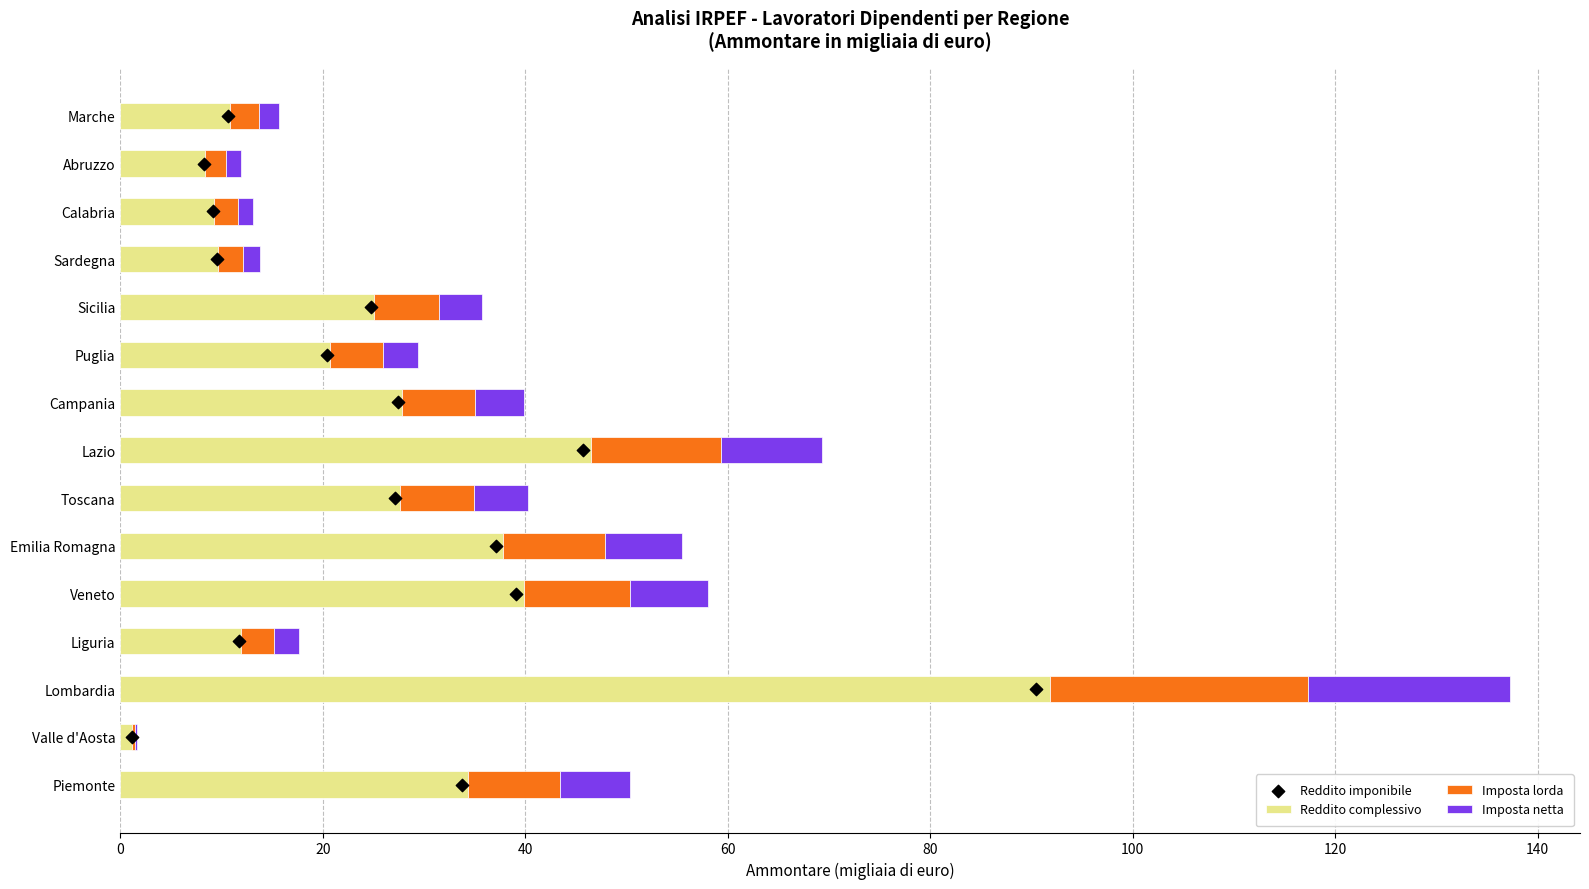

At how many categories does at least one series exceed 5?

14